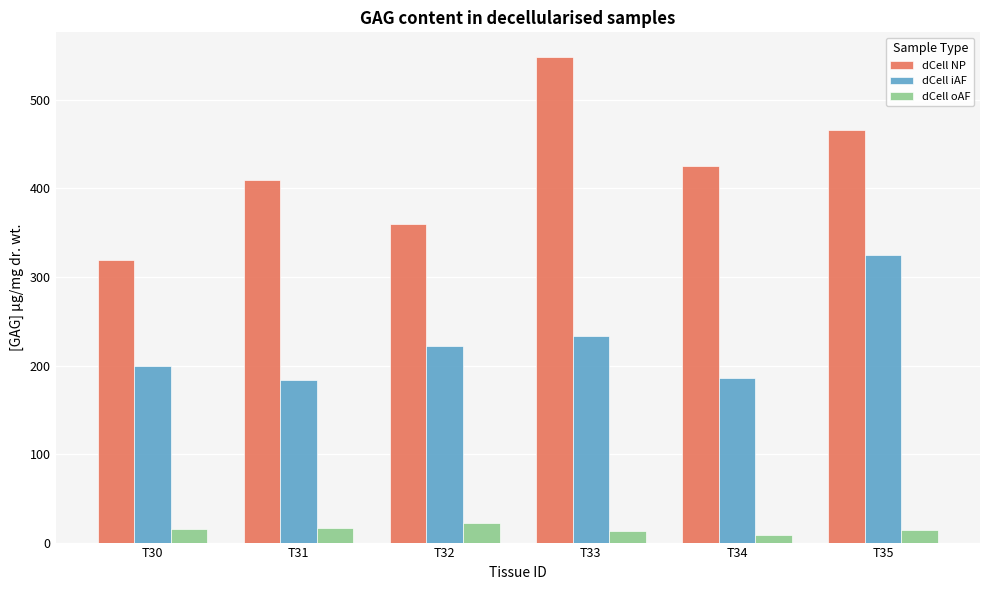

What is the average value of the dCell NP series?

421.6